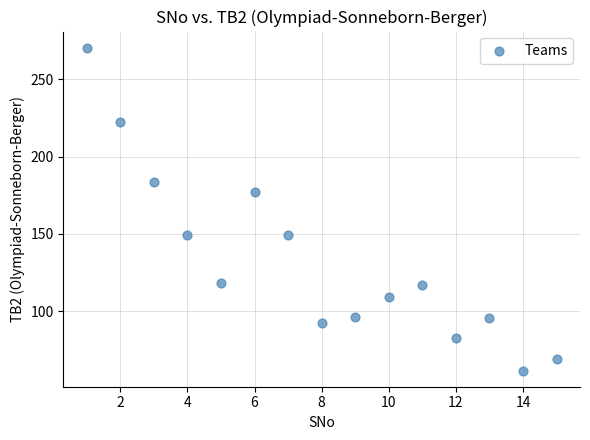

What Y value in the scatter plot is closest to 166?

177.0